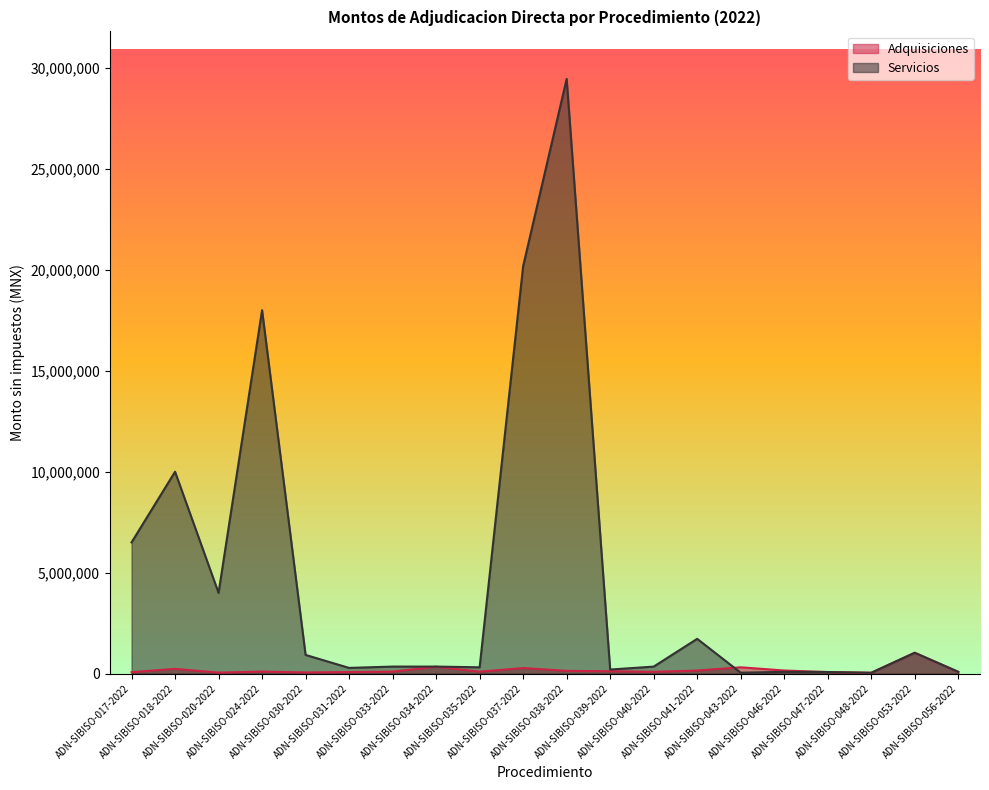

How many interior local valleys does the Adquisiciones series have?

5